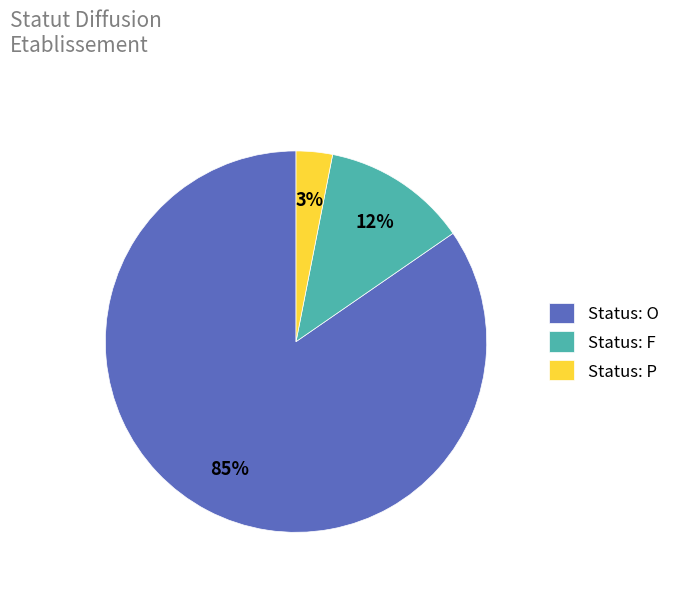

True or false: Status: P accounts for 3% of the total.

True